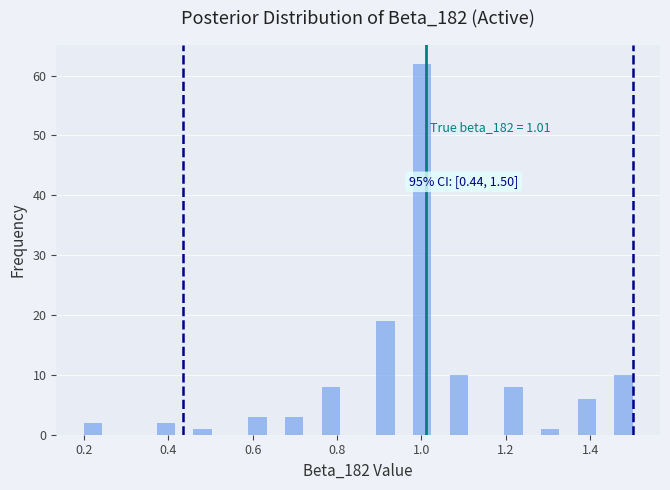

Around what value on the x-axis is the tallest bar? Give the approximate position of its centre, as read against the axis.

1.00